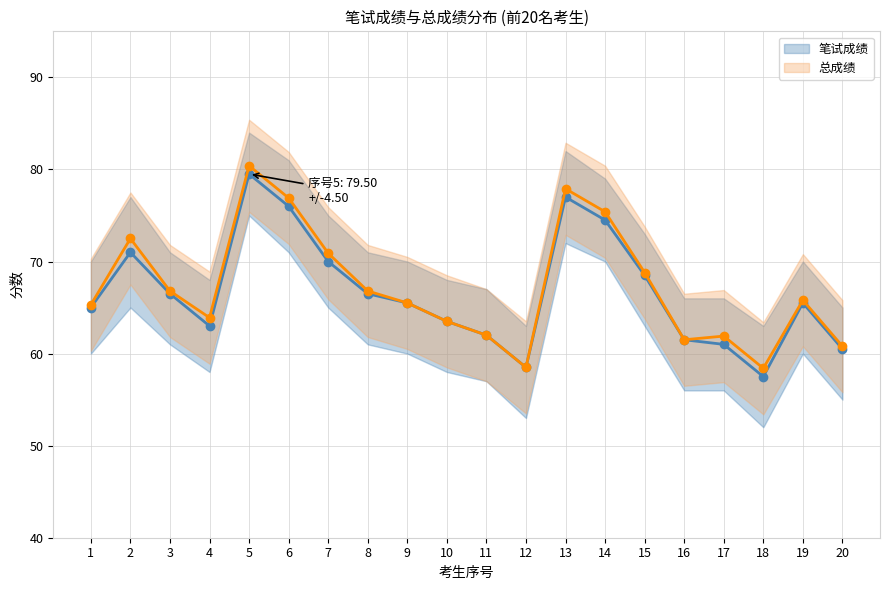

Rank the series by their maximum value, from lowest to highest.

笔试成绩, 总成绩